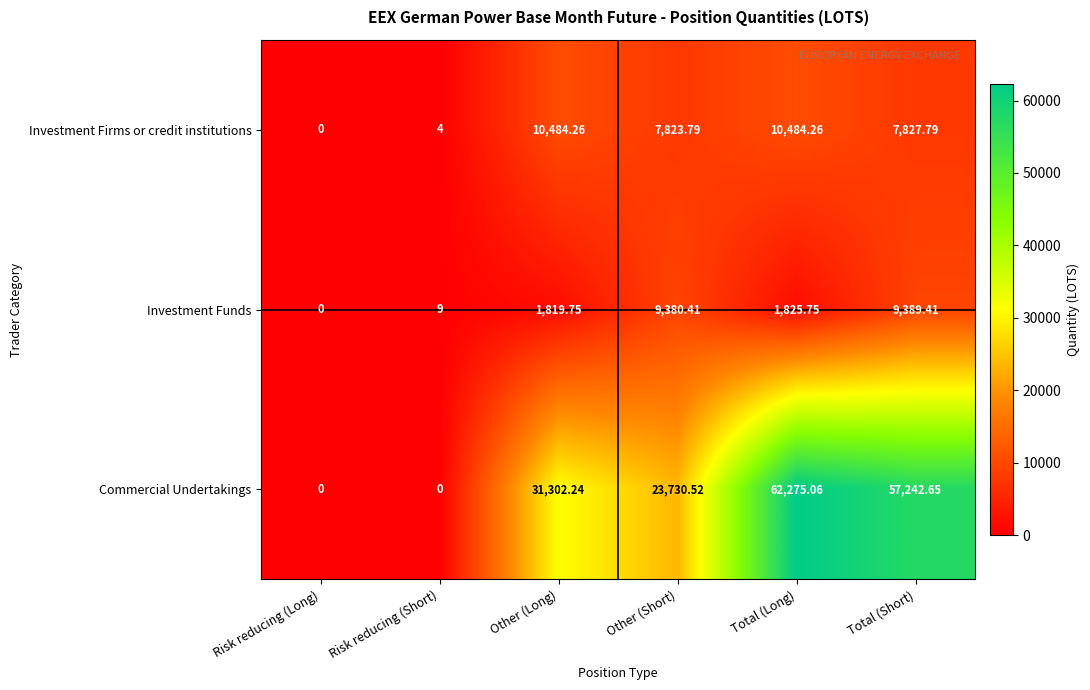

At Other (Long), list the series in order from smallest to largest.

Investment Funds, Investment Firms or credit institutions, Commercial Undertakings